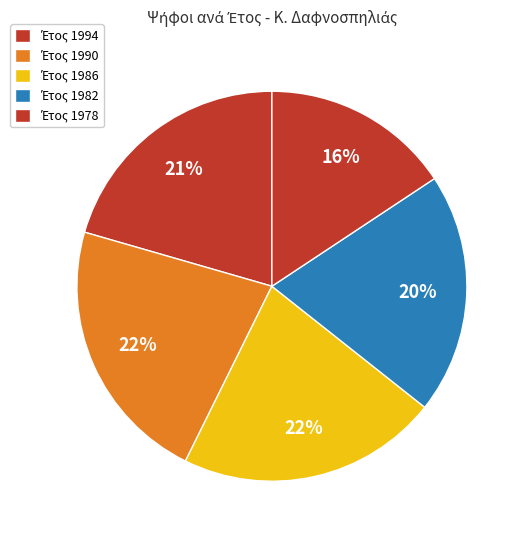

How many segments does this pie chart have?

5